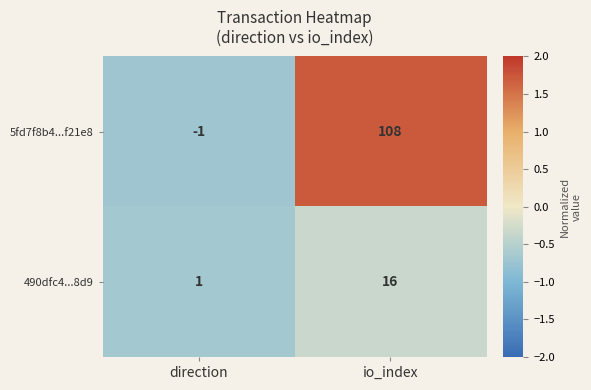

Reading left to right, extract all data points from this chart.

5fd7f8b4...f21e8: -1	108
490dfc4...8d9: 1	16